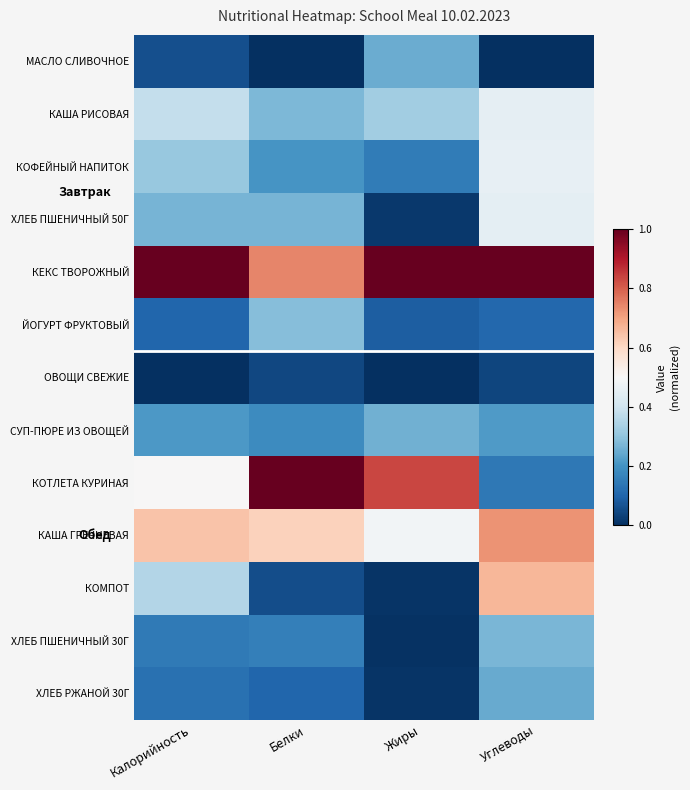

At Жиры, list the series in order from smallest to largest.

ОВОЩИ СВЕЖИЕ, ХЛЕБ ПШЕНИЧНЫЙ 30Г, КОМПОТ, ХЛЕБ РЖАНОЙ 30Г, ХЛЕБ ПШЕНИЧНЫЙ 50Г, ЙОГУРТ ФРУКТОВЫЙ, КОФЕЙНЫЙ НАПИТОК, МАСЛО СЛИВОЧНОЕ, СУП-ПЮРЕ ИЗ ОВОЩЕЙ, КАША РИСОВАЯ, КАША ГРЕЧНЕВАЯ, КОТЛЕТА КУРИНАЯ, КЕКС ТВОРОЖНЫЙ